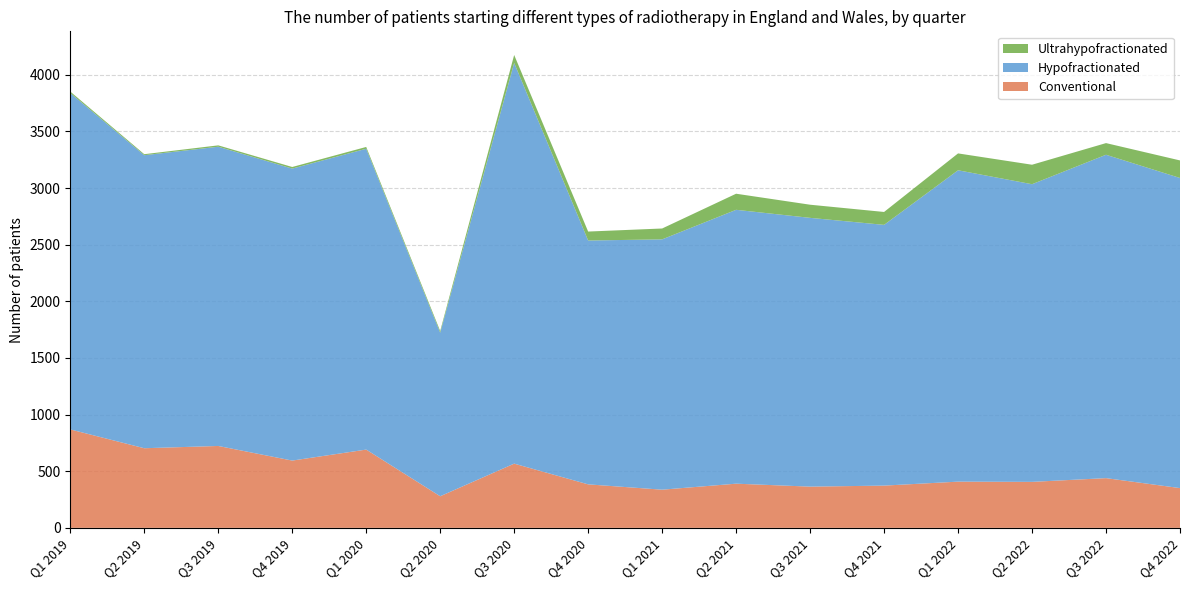

Reading right to left, transcribe all the data shown in this chart.

Conventional: Q4 2022=351	Q3 2022=439	Q2 2022=406	Q1 2022=408	Q4 2021=373	Q3 2021=364	Q2 2021=390	Q1 2021=337	Q4 2020=384	Q3 2020=567	Q2 2020=279	Q1 2020=691	Q4 2019=594	Q3 2019=723	Q2 2019=703	Q1 2019=869
Hypofractionated: Q4 2022=2738	Q3 2022=2855	Q2 2022=2628	Q1 2022=2749	Q4 2021=2302	Q3 2021=2373	Q2 2021=2418	Q1 2021=2210	Q4 2020=2153	Q3 2020=3538	Q2 2020=1444	Q1 2020=2656	Q4 2019=2578	Q3 2019=2642	Q2 2019=2587	Q1 2019=2970
Ultrahypofractionated: Q4 2022=155	Q3 2022=103	Q2 2022=172	Q1 2022=149	Q4 2021=114	Q3 2021=116	Q2 2021=142	Q1 2021=96	Q4 2020=79	Q3 2020=70	Q2 2020=15	Q1 2020=16	Q4 2019=14	Q3 2019=12	Q2 2019=9	Q1 2019=13